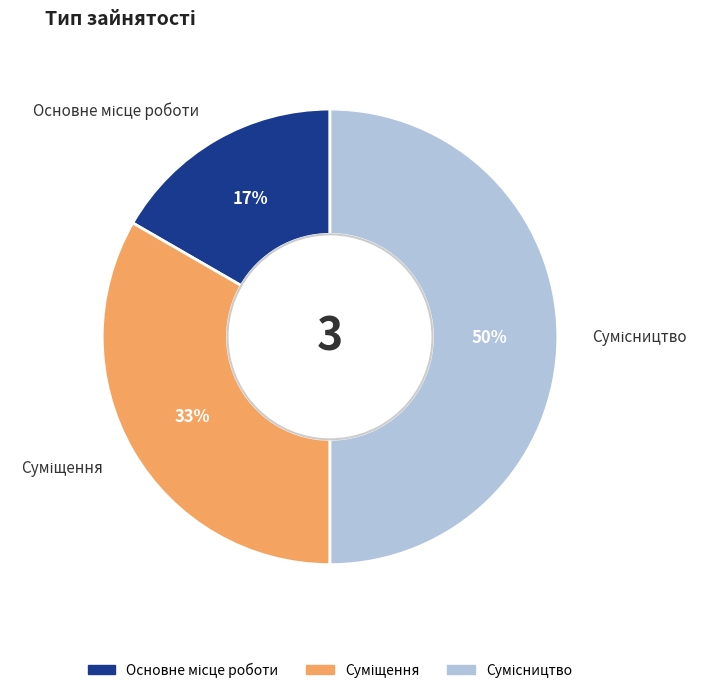

To the nearest percent, what is the average slice percentage?

33%